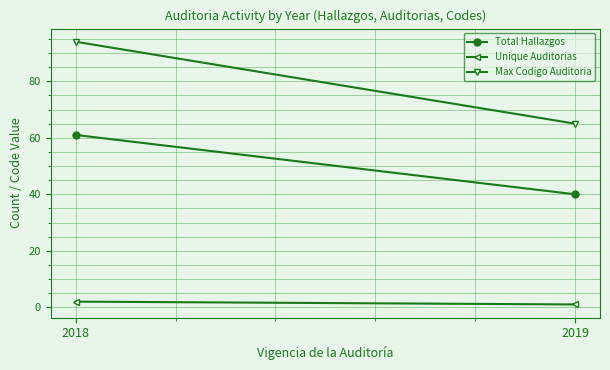

Rank the series by their maximum value, from lowest to highest.

Unique Auditorias, Total Hallazgos, Max Codigo Auditoria